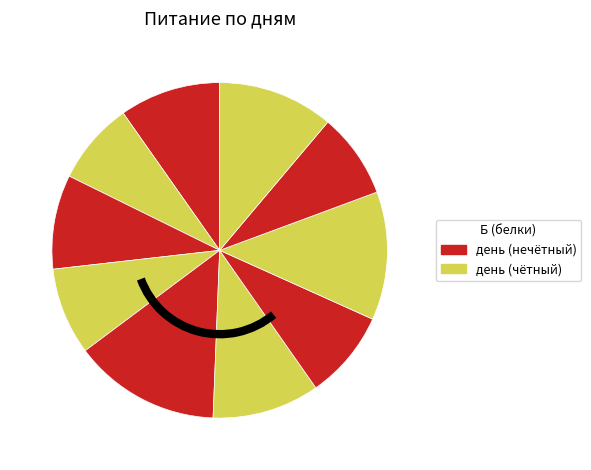

Count the number of slices in the pie.

10